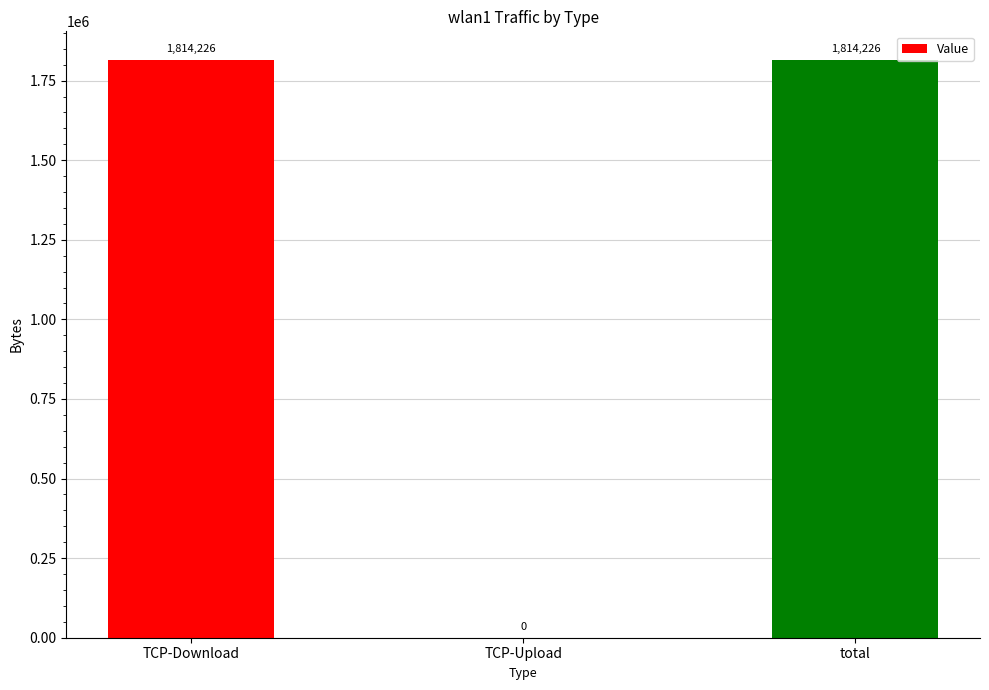

What value does the data have at TCP-Download?

1814226.1